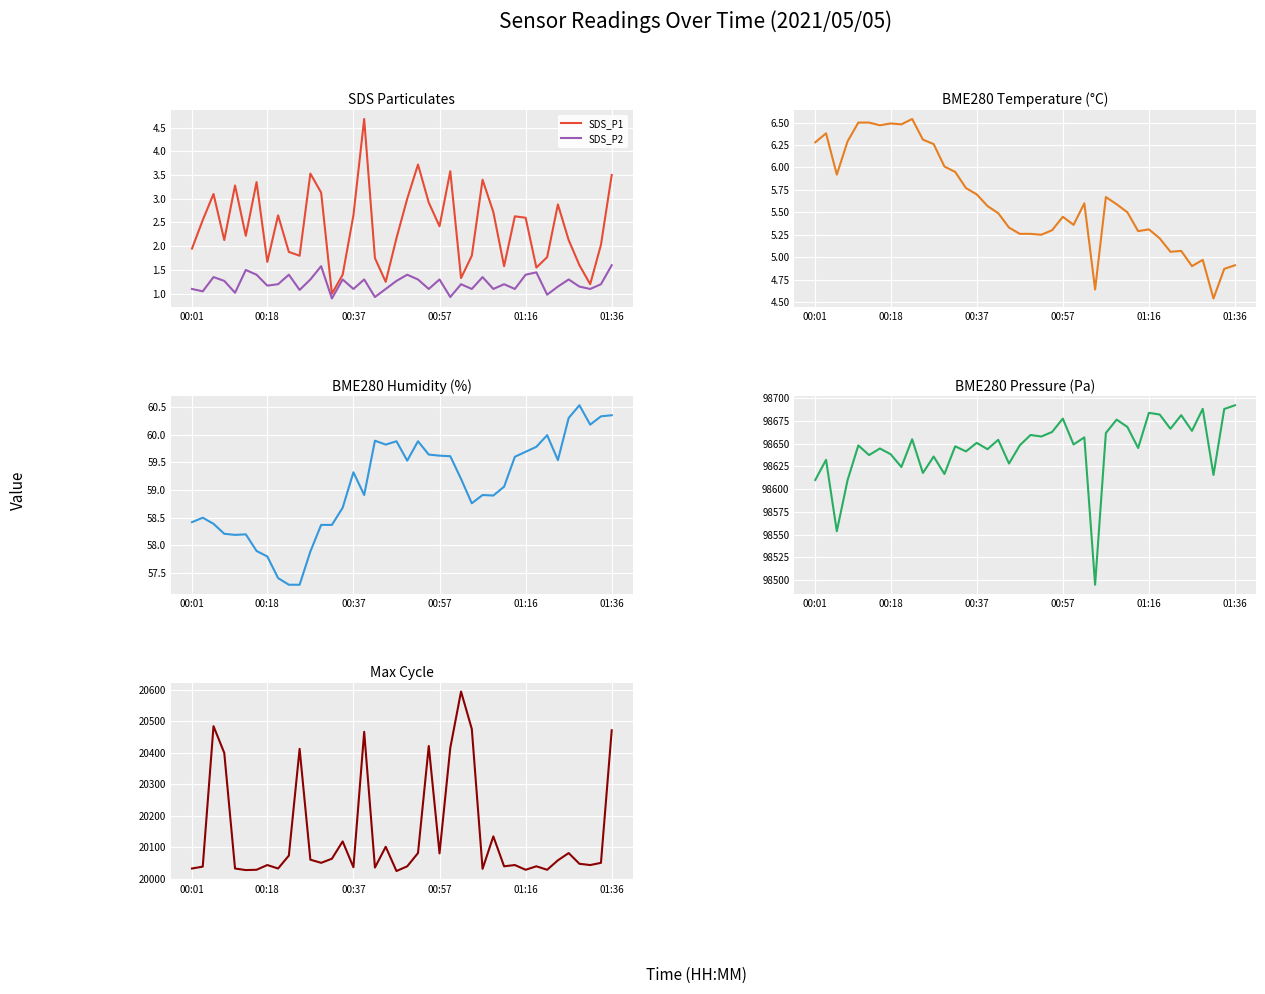

True or false: BME280_humidity has more than 0 points higher than both neighbors.

True